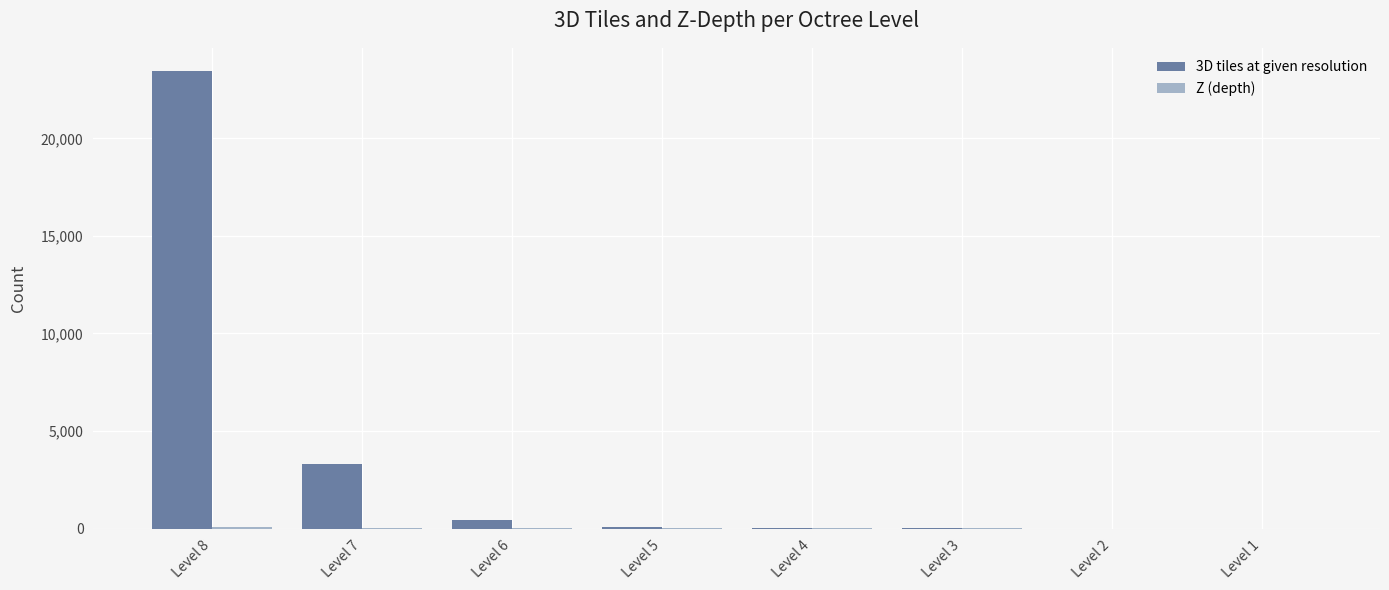

Which series has the largest total across all categories?

3D tiles at given resolution